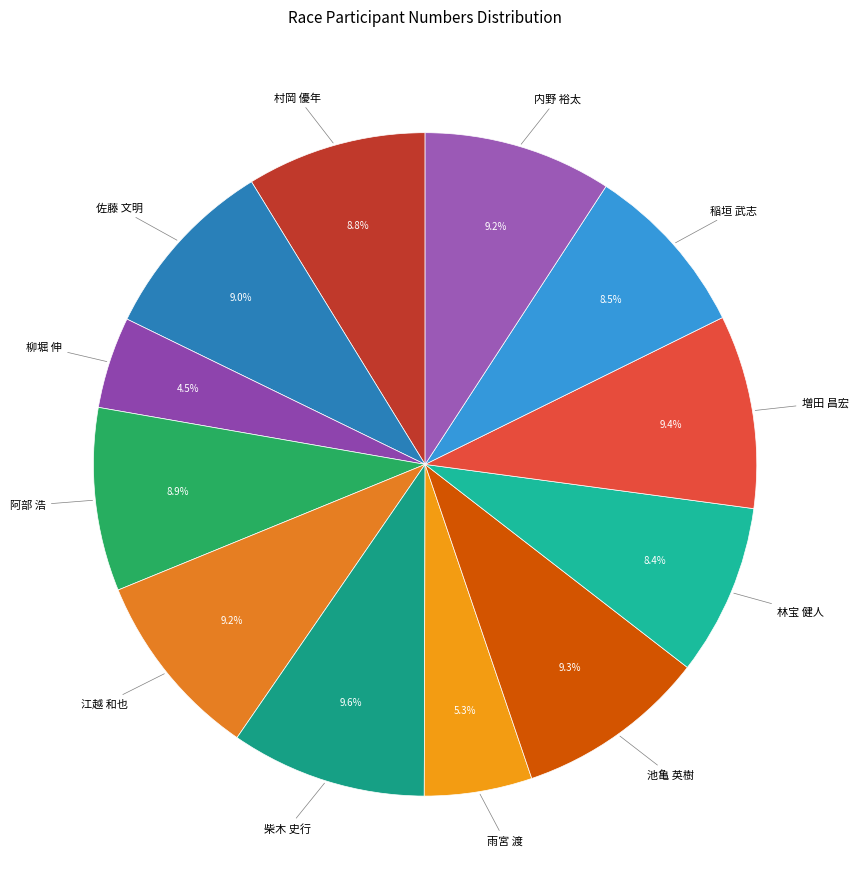

Does any single category account for the majority?

No